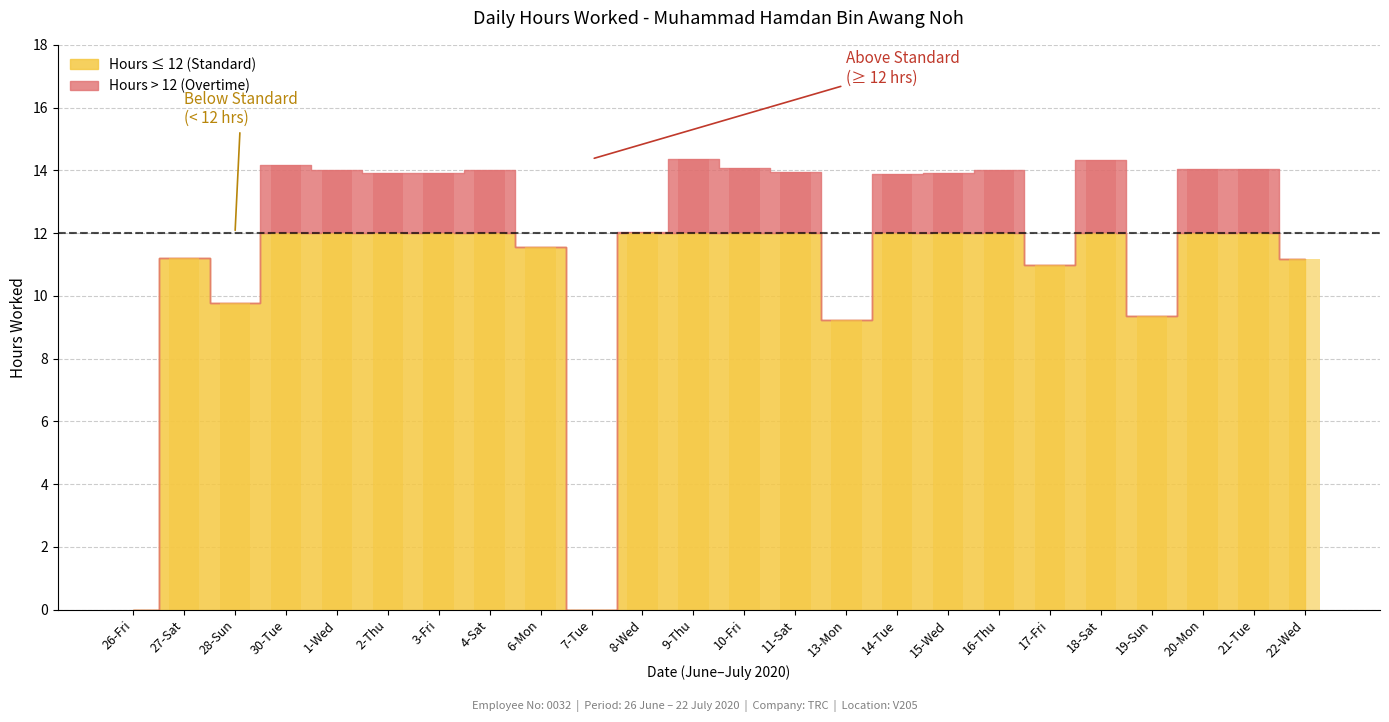

List the labels in order of value, smallest first.

26-Fri, 7-Tue, 13-Mon, 19-Sun, 28-Sun, 17-Fri, 22-Wed, 27-Sat, 6-Mon, 8-Wed, 14-Tue, 2-Thu, 3-Fri, 15-Wed, 11-Sat, 1-Wed, 4-Sat, 16-Thu, 21-Tue, 20-Mon, 10-Fri, 30-Tue, 18-Sat, 9-Thu